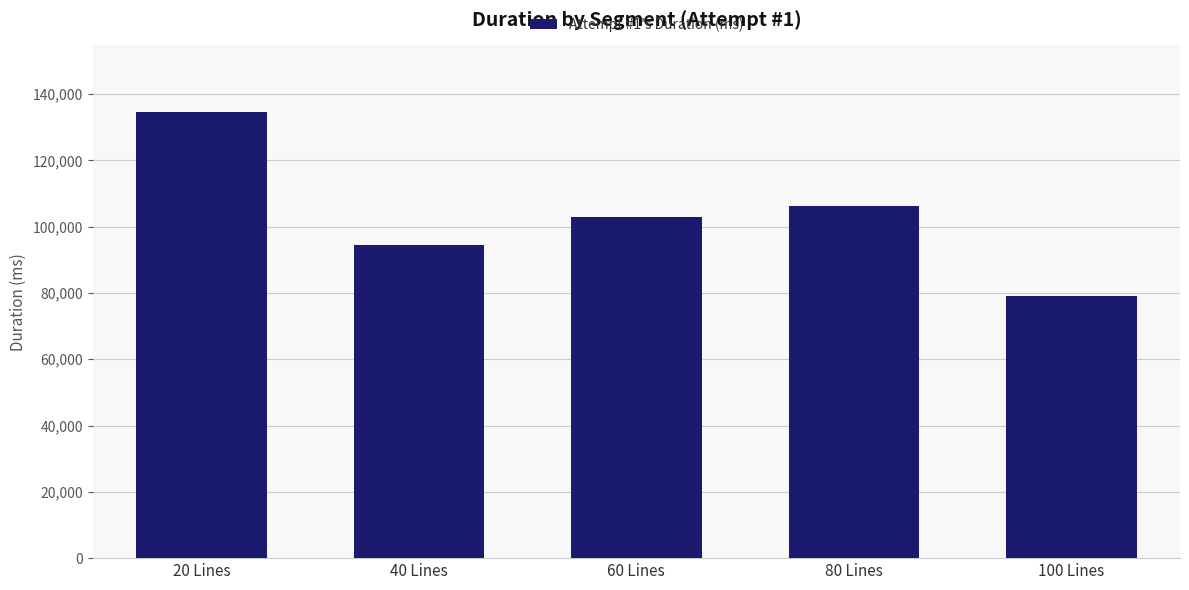

What is the difference between the maximum and second lowest values?

40147